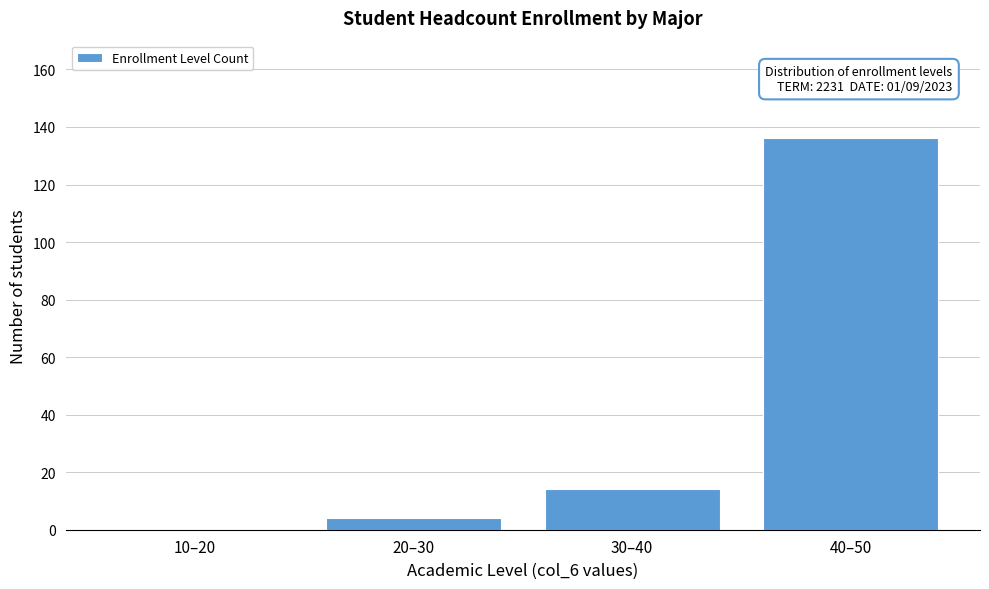

Reading left to right, list all the values displayed in this chart.

10–20=0	20–30=4	30–40=14	40–50=136